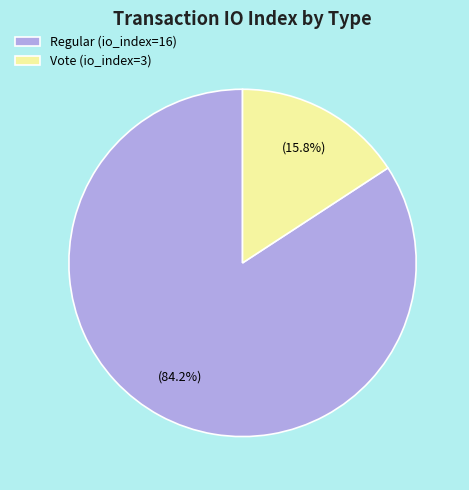

To the nearest percent, what portion does Regular (io_index=16) represent?

84%